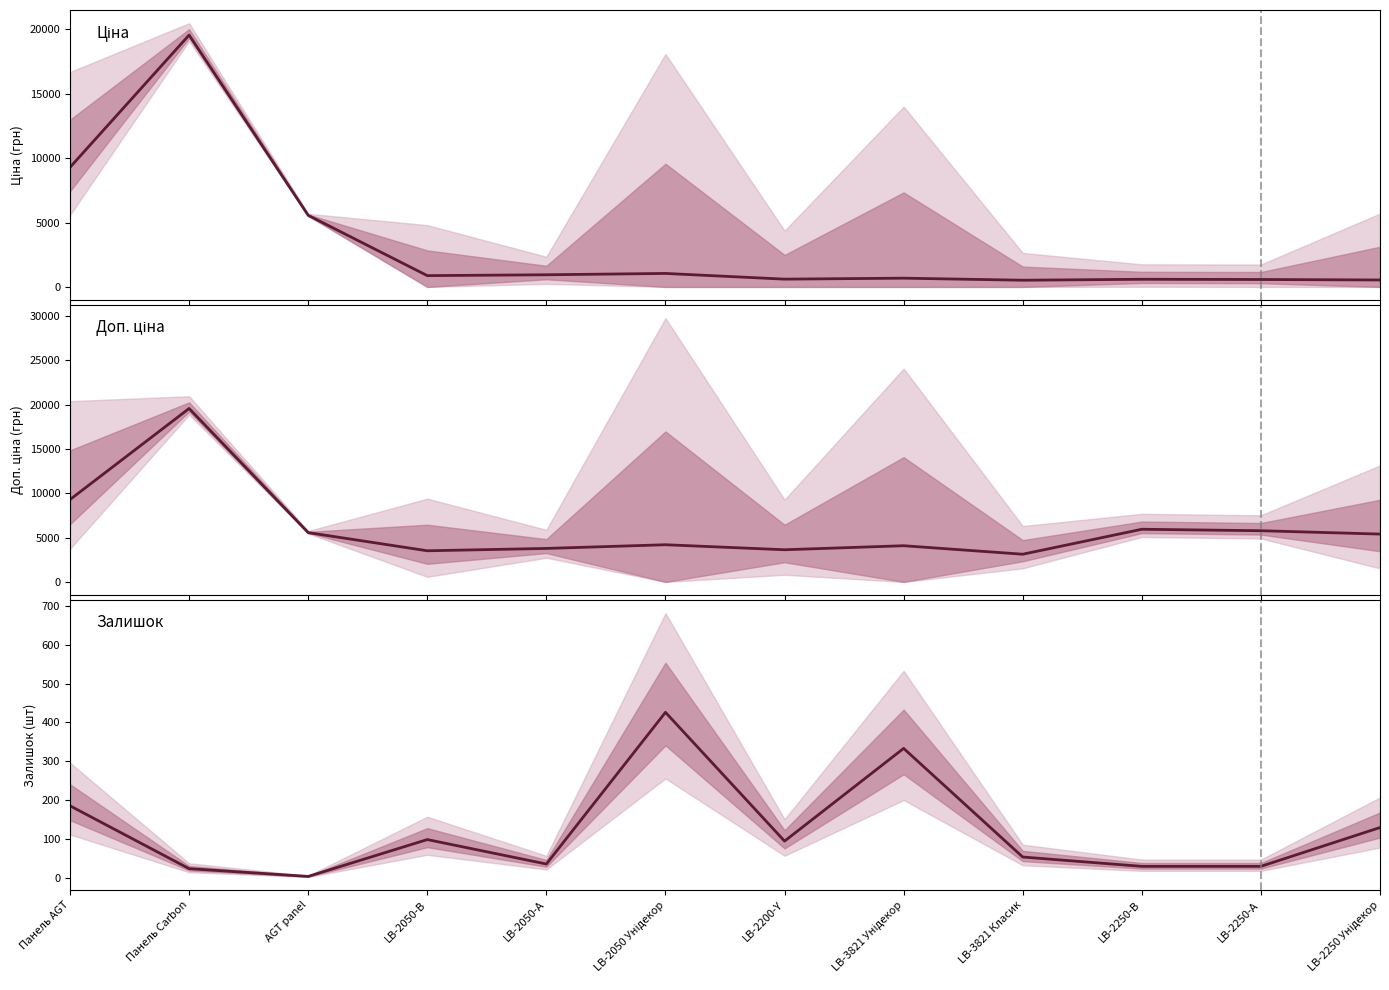

In Доп. ціна, how many points are lower than both neighbors (excluding endpoints)?

3